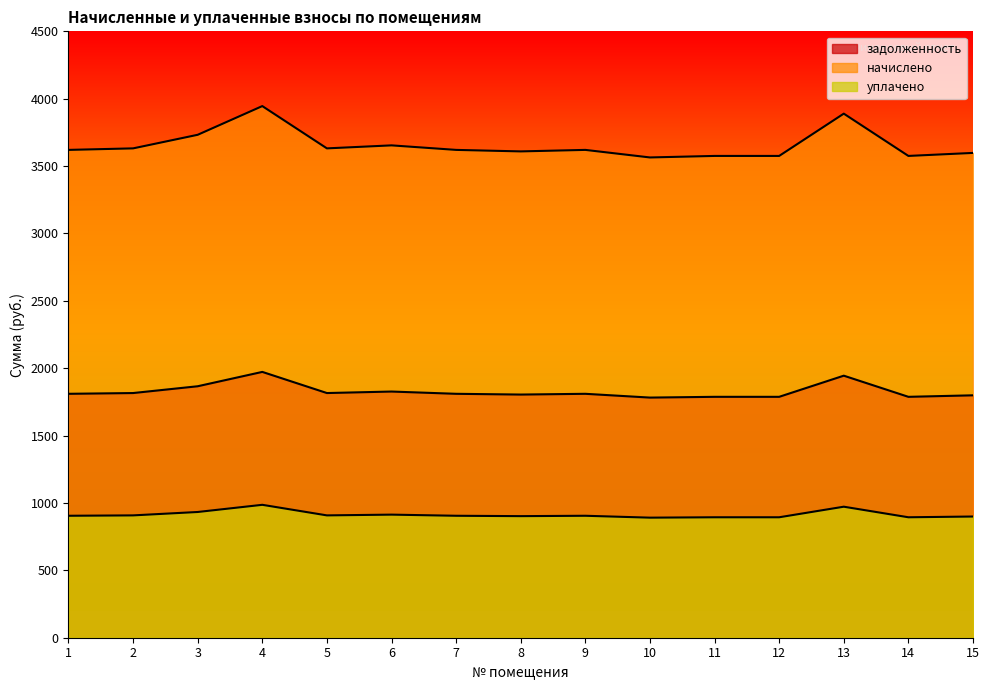

Where is the first local minimum for задолженность?

5